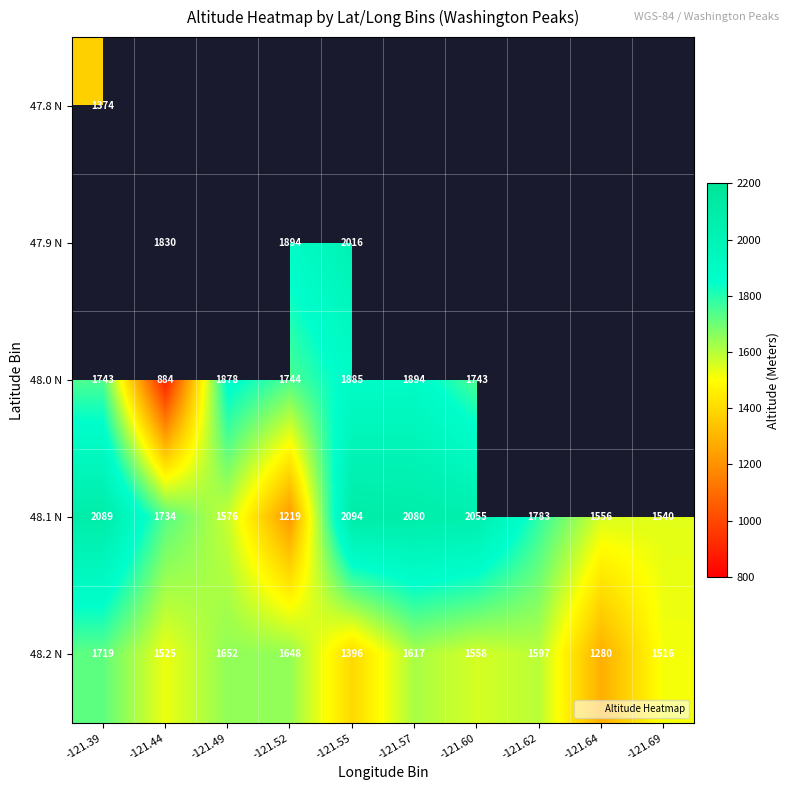

The 48.1 N series shows 686.9 at -121.55. True or false?

False